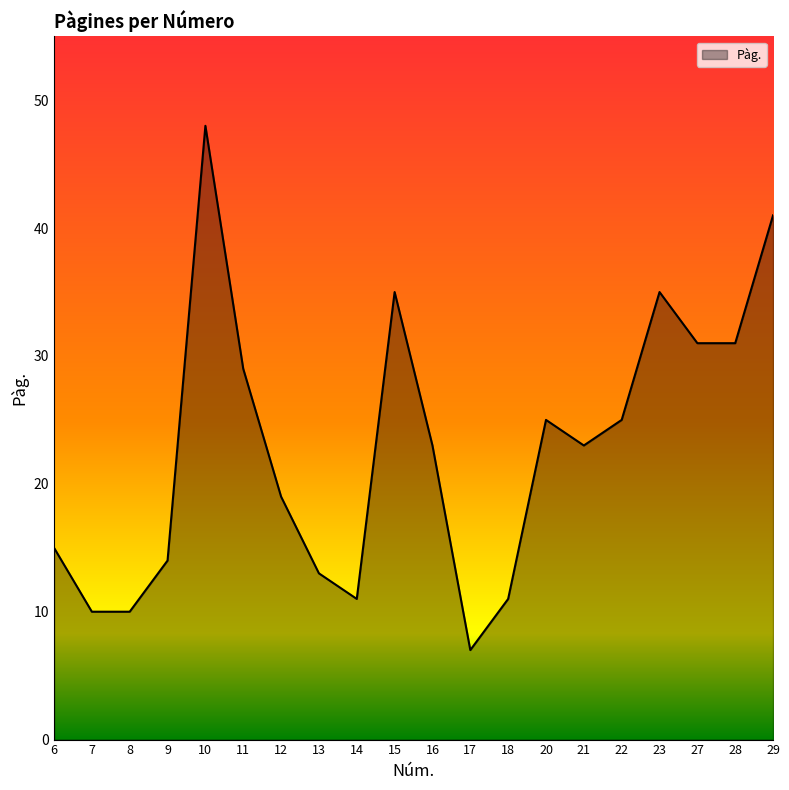

Which label corresponds to the largest value in the chart?

10